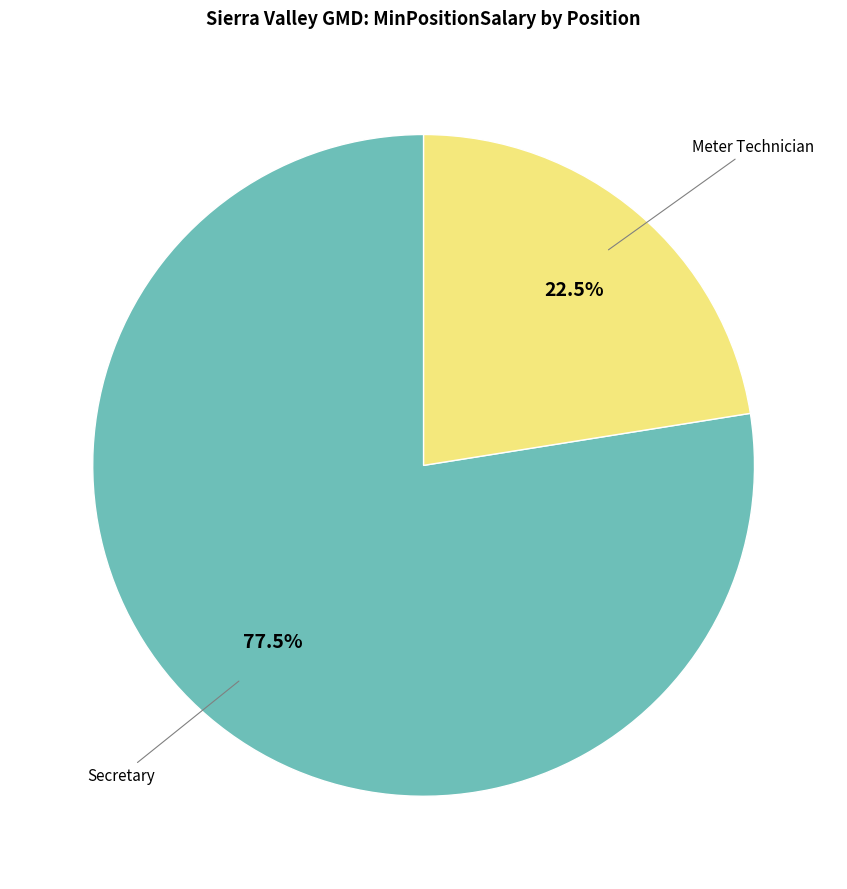

Does any single category account for the majority?

Yes